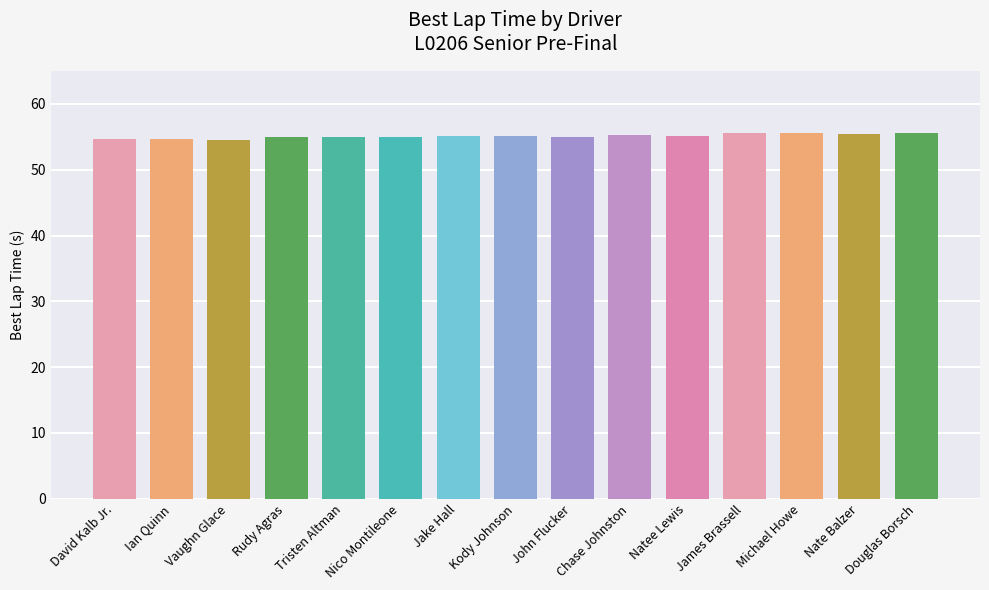

What is the difference between the second highest and minimum values?

1.1